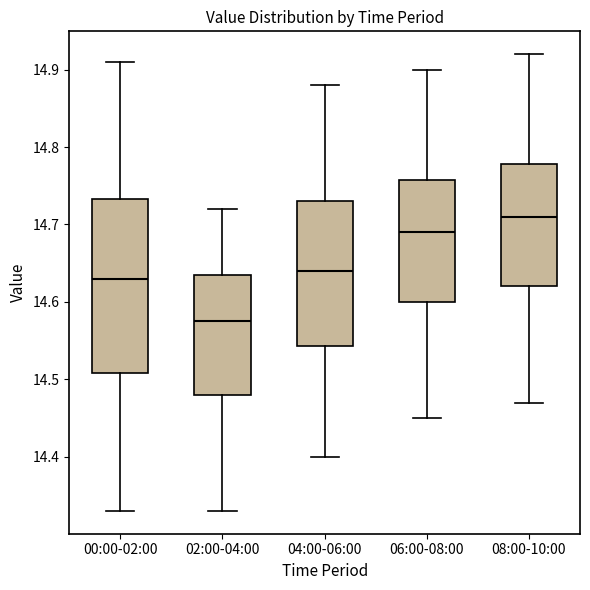

Where is the upper edge of the box for 08:00-10:00 on the y-axis? The values are not printed on the chart, so give them approximately, as read against the axis.

14.78